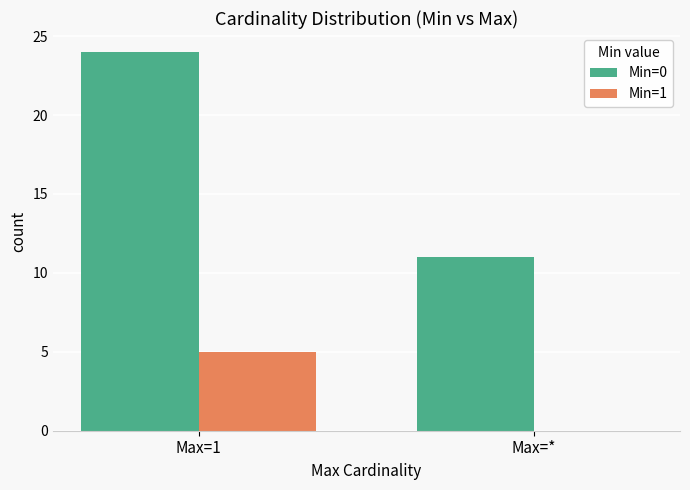

At which label does Min=0 reach its peak?

Max=1